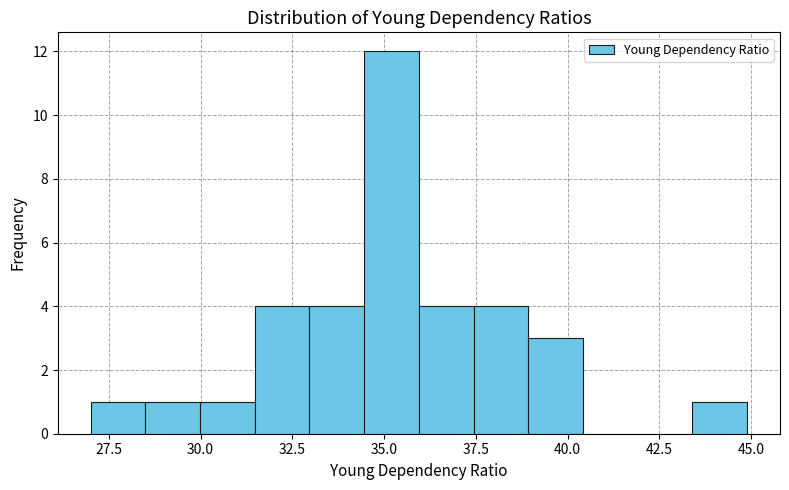

Around what value on the x-axis is the tallest bar? Give the approximate position of its centre, as read against the axis.

35.0